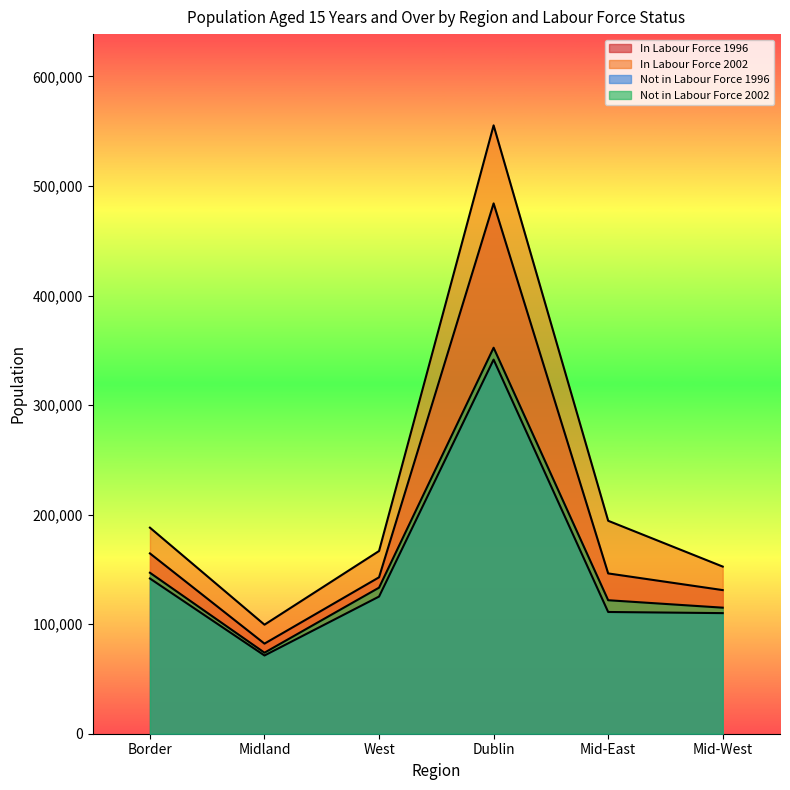

What is the label of the 3rd point from the left?

West